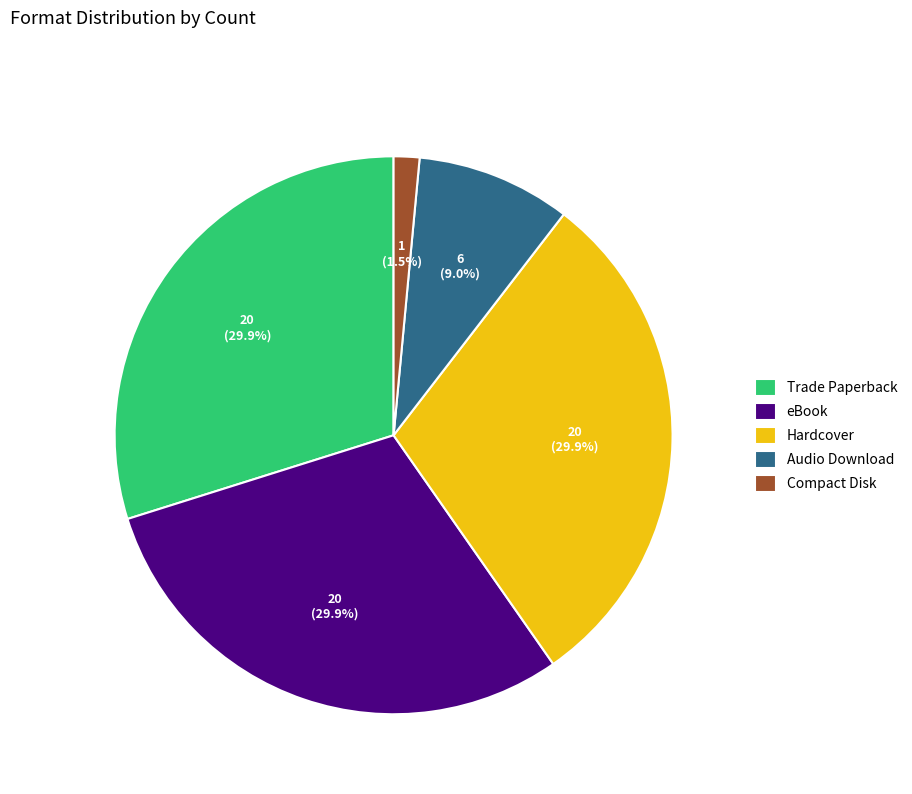

To the nearest percent, what is the difference between the Hardcover and Compact Disk slice percentages?

28%